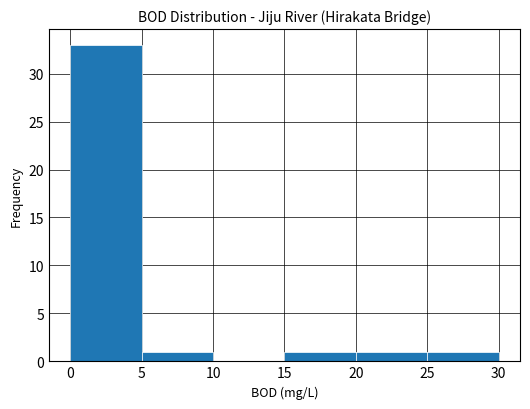

What is the height of the bar covering 15 to 20 on the x-axis? The values are not printed on the chart, so give them approximately, as read against the axis.

1